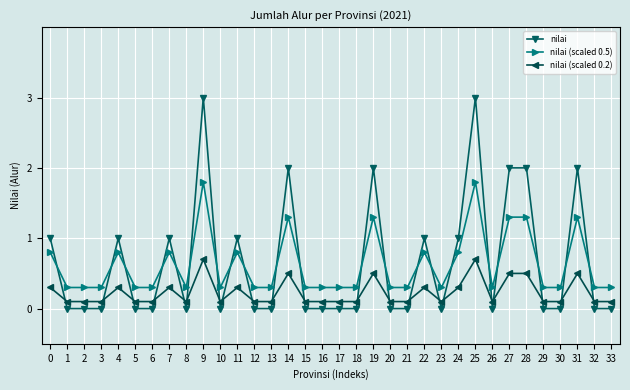

True or false: nilai (scaled 0.5) has a value of 0.3 at 4.

False